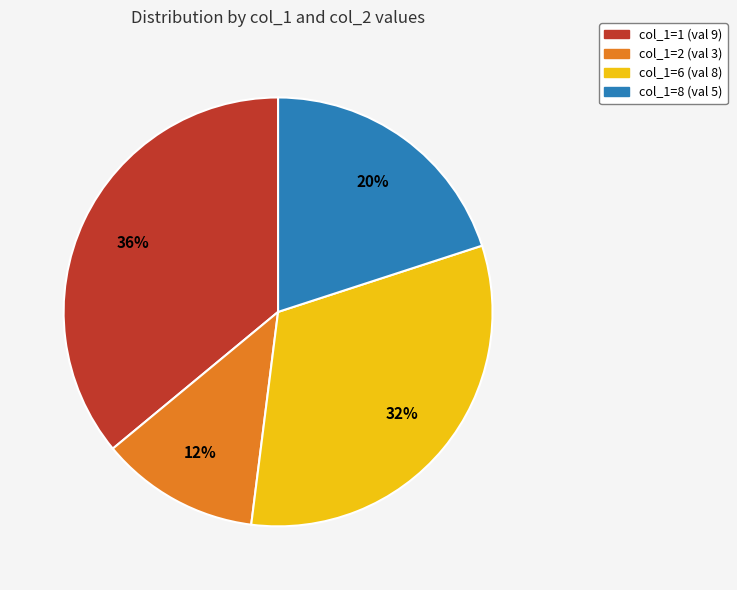

Which slice is the smallest?

col_1=2 (val 3)